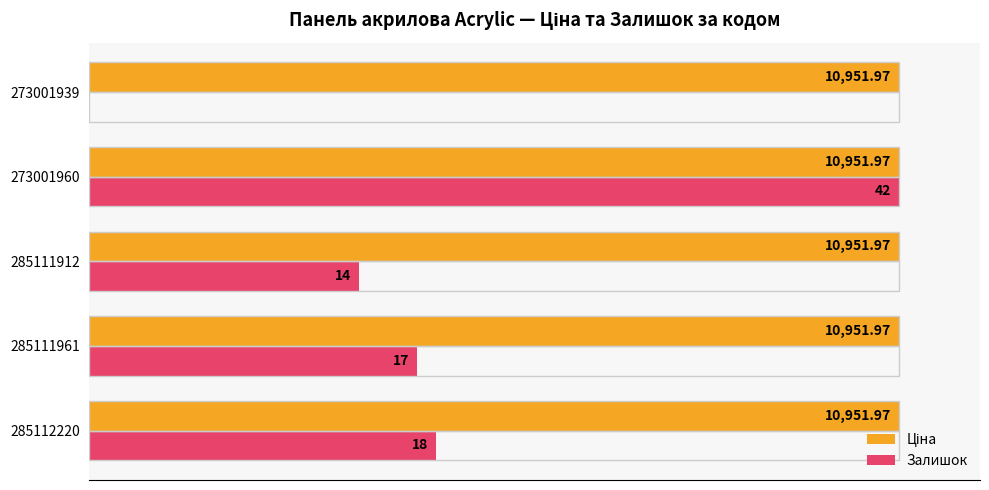

Are the bars horizontal?

Yes